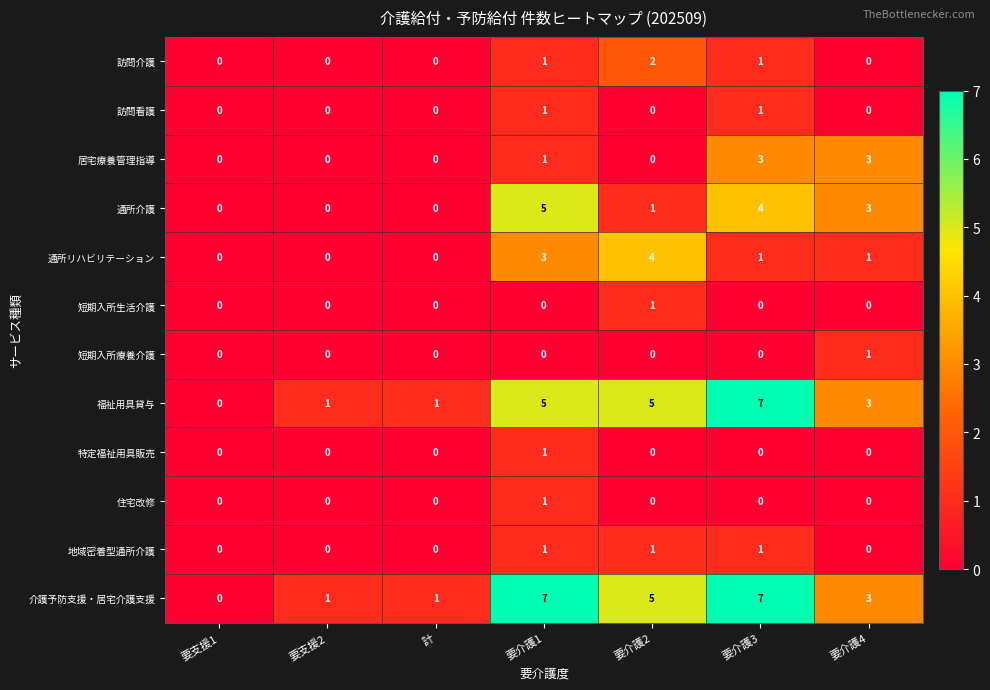

What is the greatest value displayed?

7